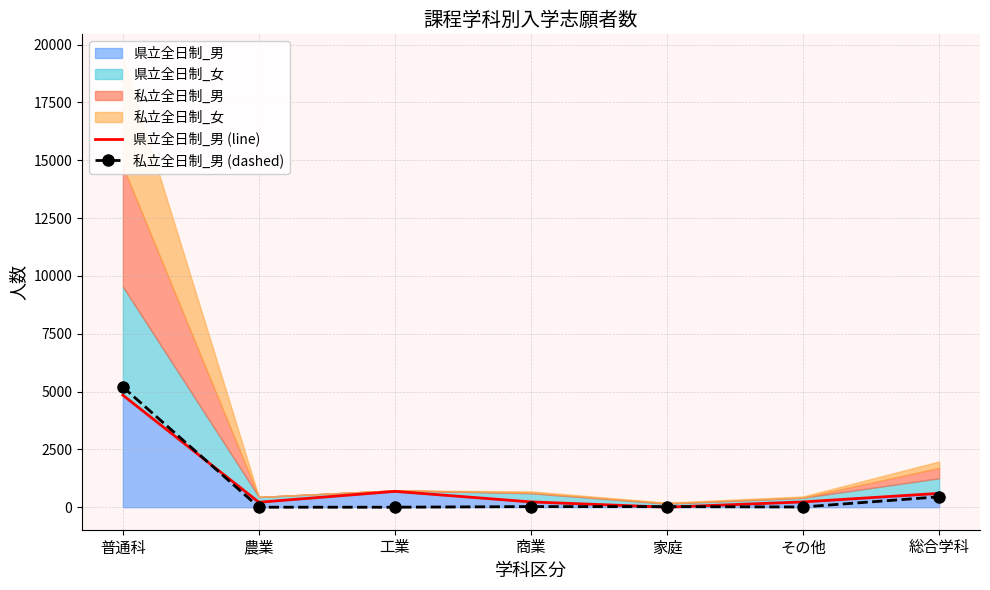

Rank the categories by 県立全日制_男 (line) value from highest to lowest.

普通科, 工業, 総合学科, 商業, その他, 農業, 家庭